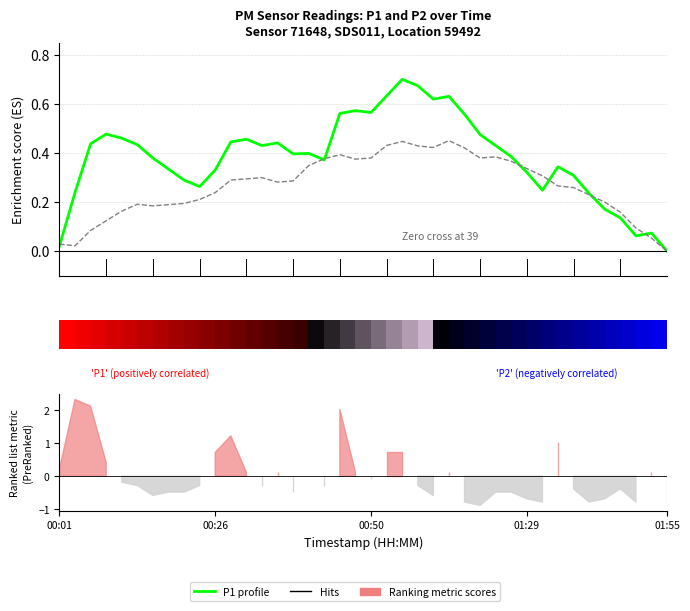

How many interior local valleys does the P2 (Enrichment profile) series have?

6